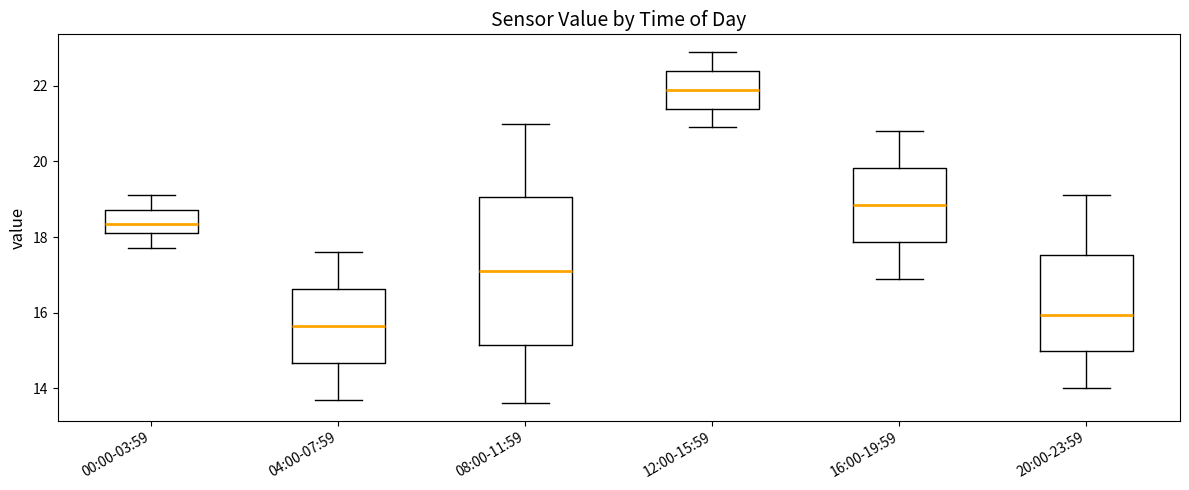

Where does the lower whisker of the box for 08:00-11:59 end on the y-axis? The values are not printed on the chart, so give them approximately, as read against the axis.

13.6